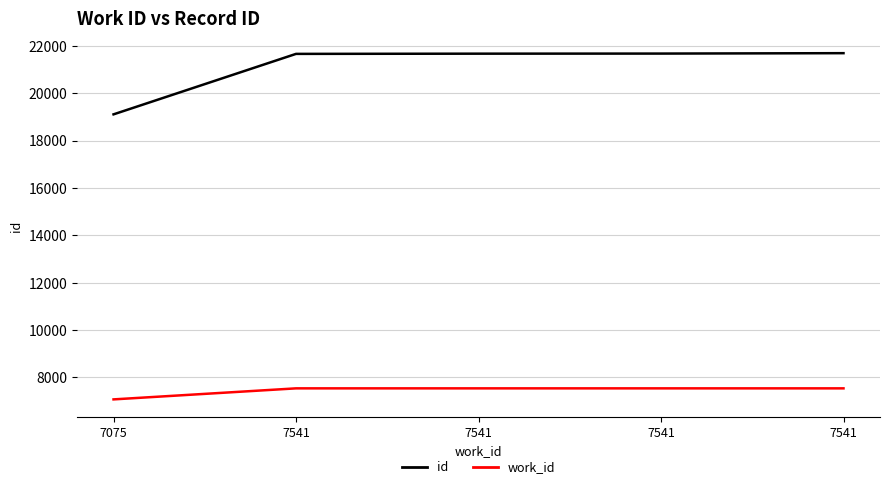

At how many categories does at least one series exceed 16513?

5